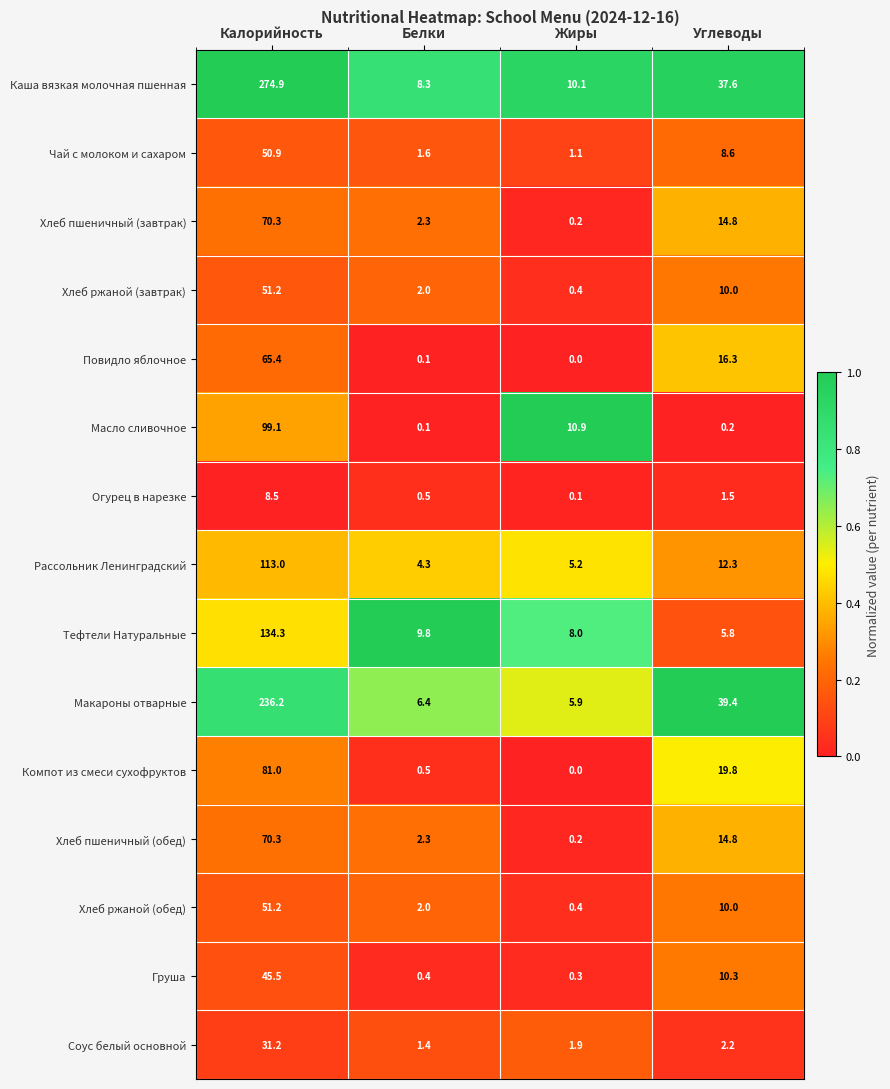

How many data points does each series have?

4